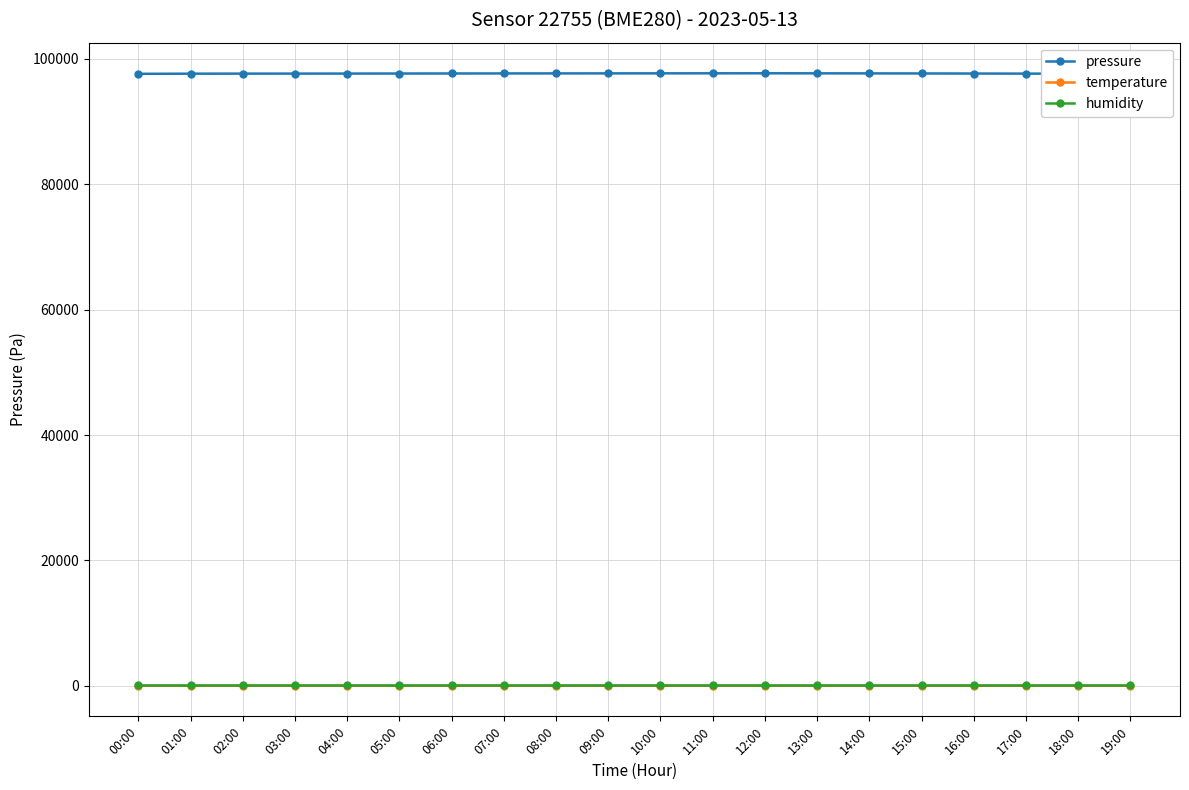

Does the chart display data point markers on the line(s)?

Yes